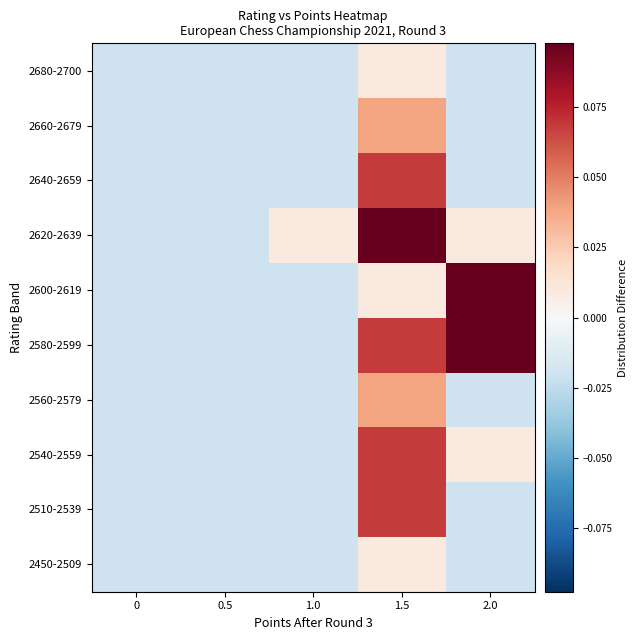

Count the number of data series in this chart.

10